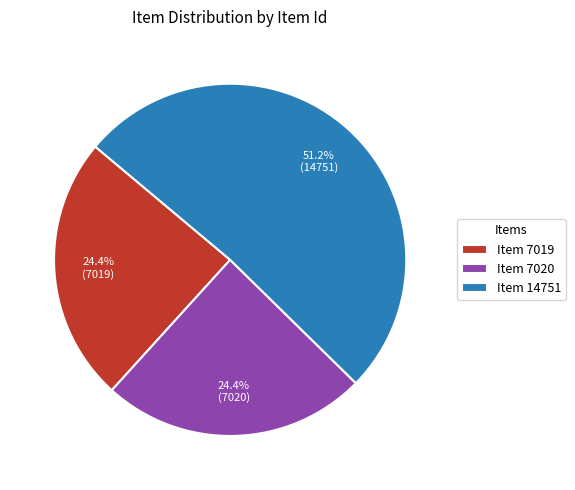

Between Item 14751 and Item 7019, which is larger?

Item 14751